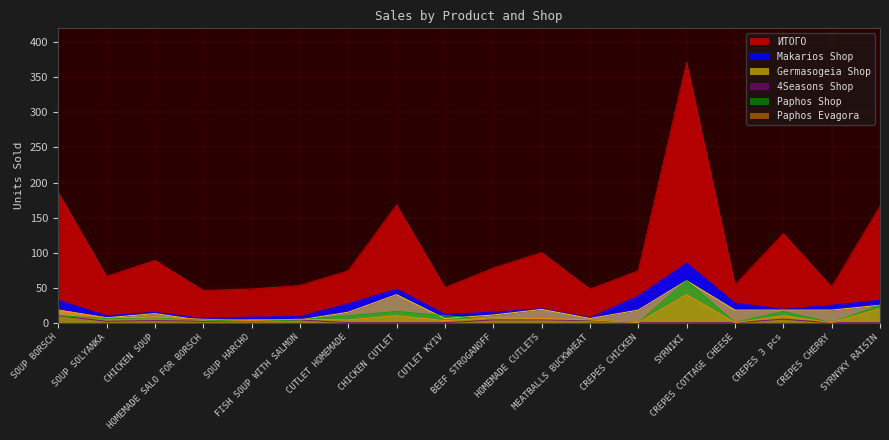

True or false: Makarios Shop and Paphos Evagora intersect in this chart.

False